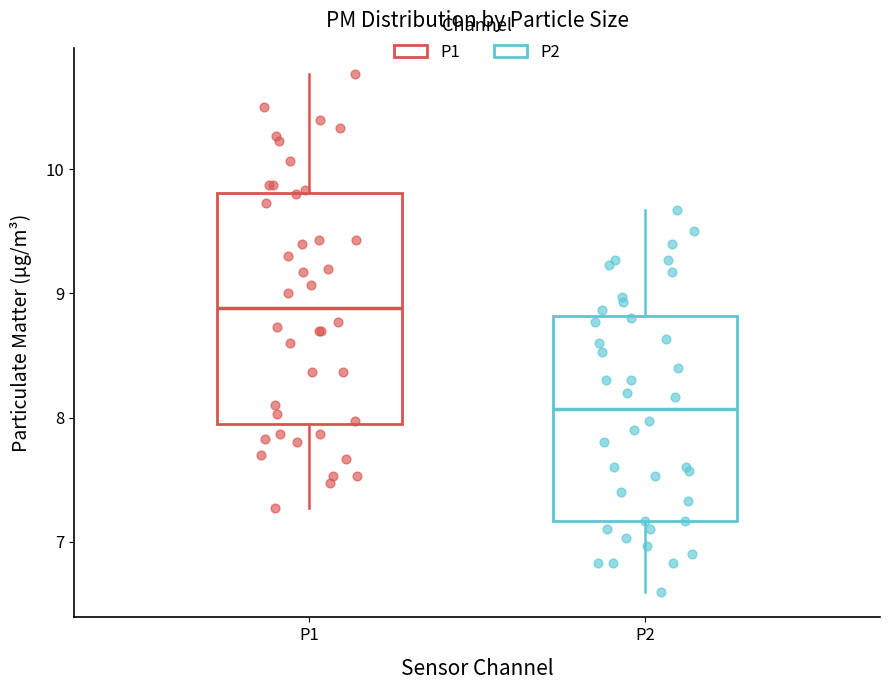

Reading left to right, transcribe this box plot: for each box, give where its median line is, the range the box spans, and where its two whiskers end, as read against the y-axis. The values are not printed on the chart, so give them approximately, as read against the axis.

P1: median 8.9, box 7.9 to 9.8, whiskers 7.3 to 10.8
P2: median 8.1, box 7.2 to 8.8, whiskers 6.6 to 9.7